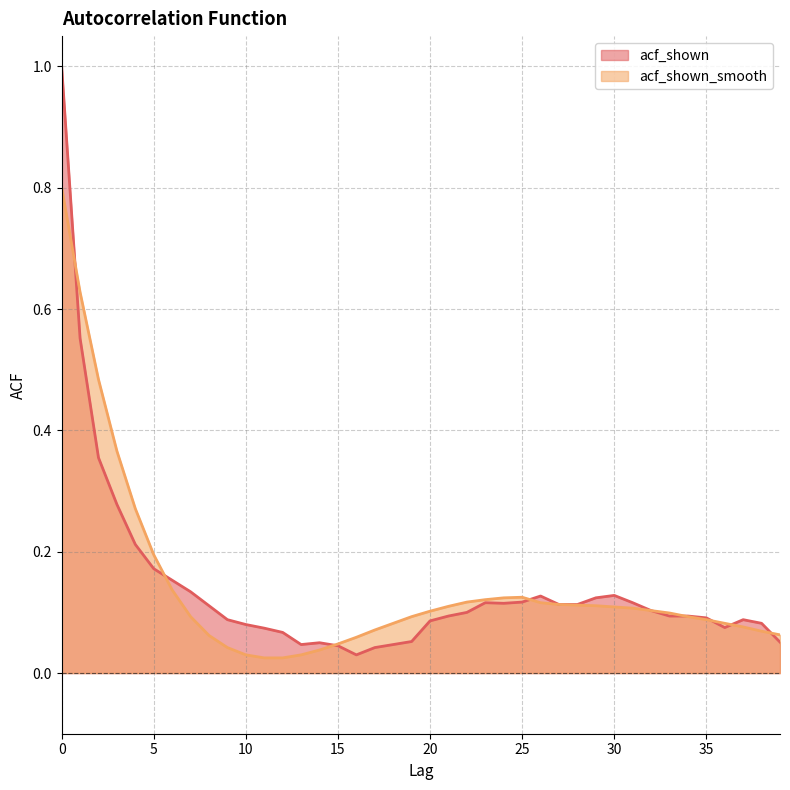

Which label corresponds to the smallest value in the chart?

11